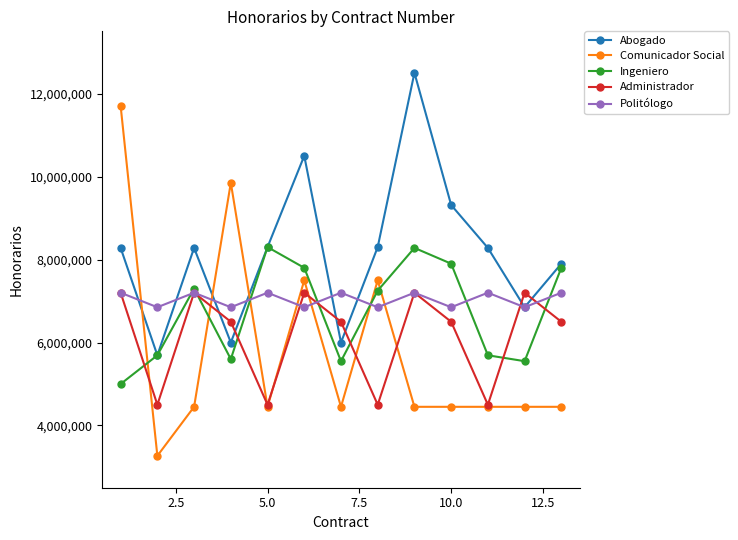

After their last crossing, which series has the higher values: Politólogo or Abogado?

Abogado